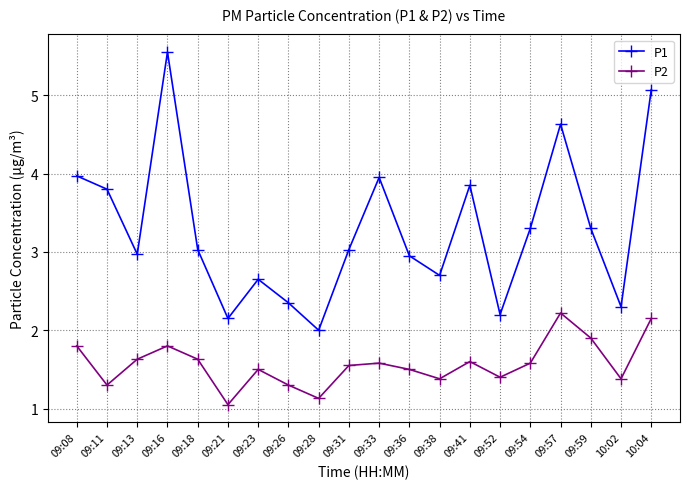

At which category does P1 reach its first local valley?

09:13